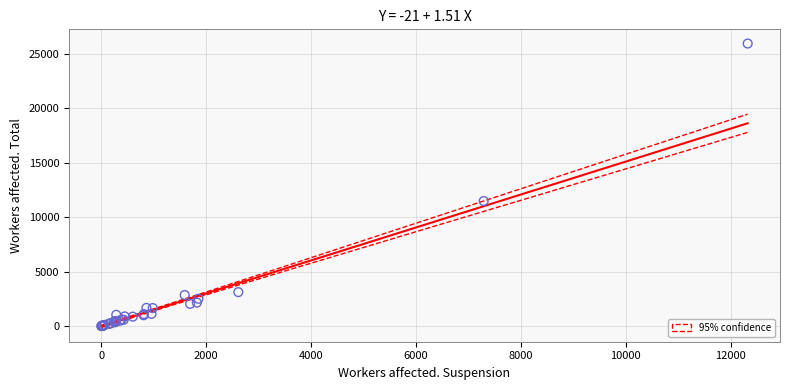

What Y value in the scatter plot is closest to 12969?

11479